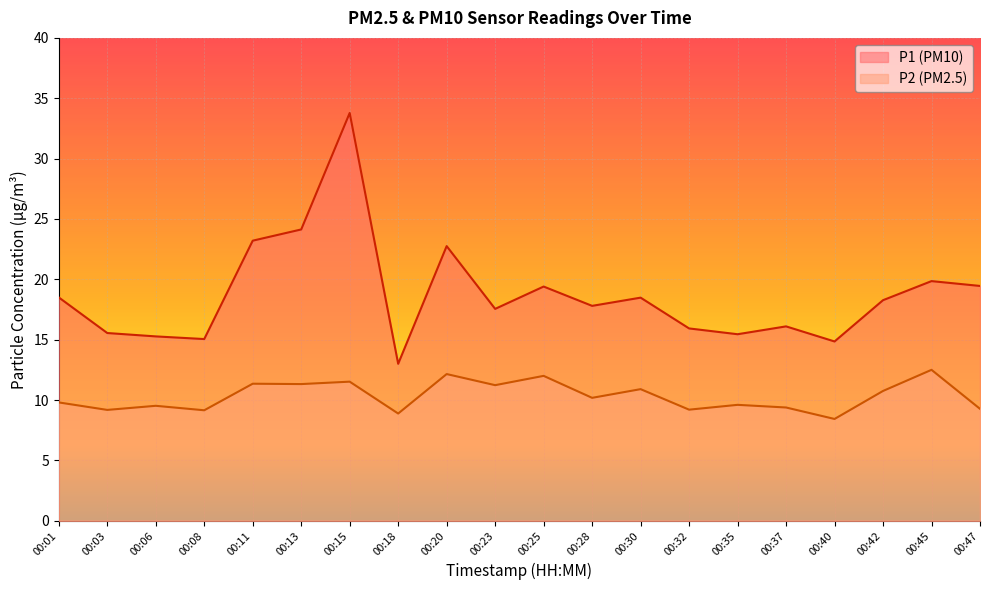

How many values in the P1 series are below 18?

10